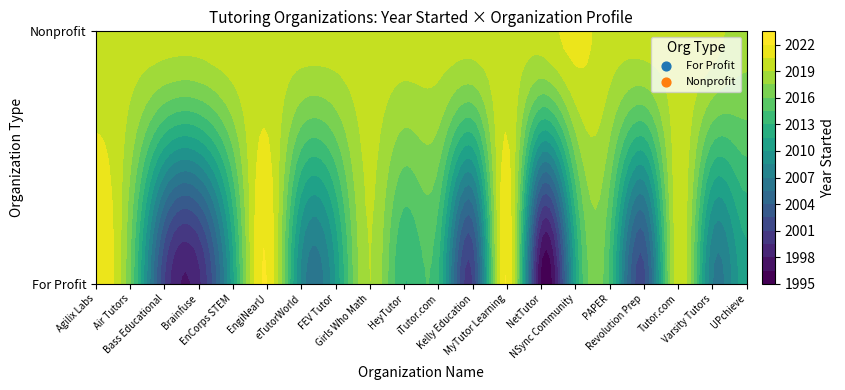

True or false: PAPER has a value of 0 at eTutorWorld.

True